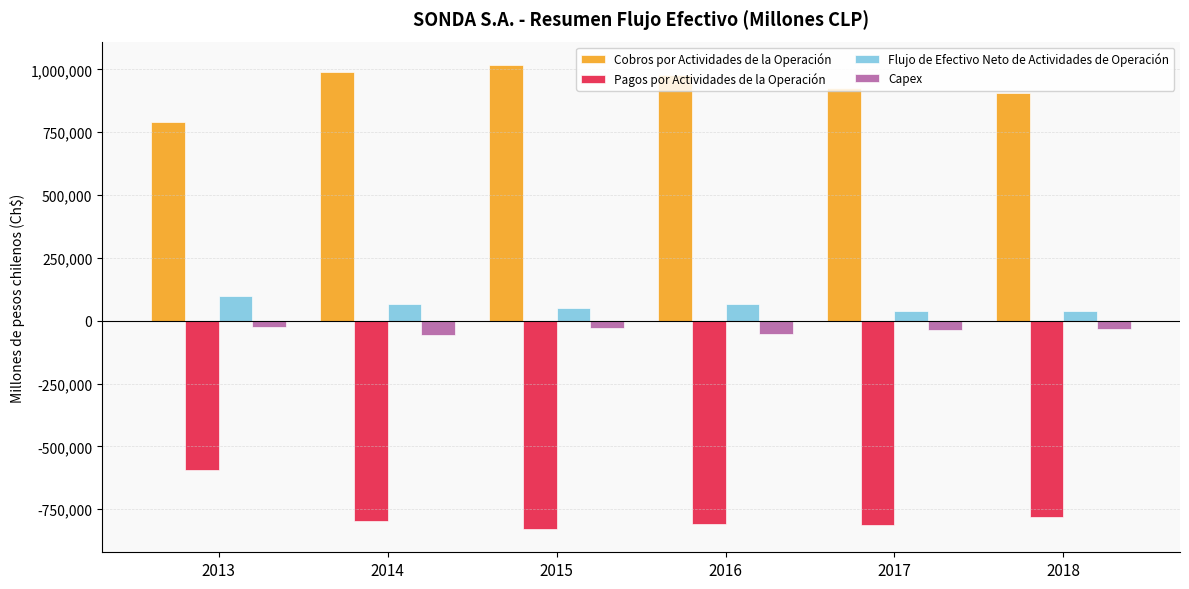

How many groups of bars are there?

6